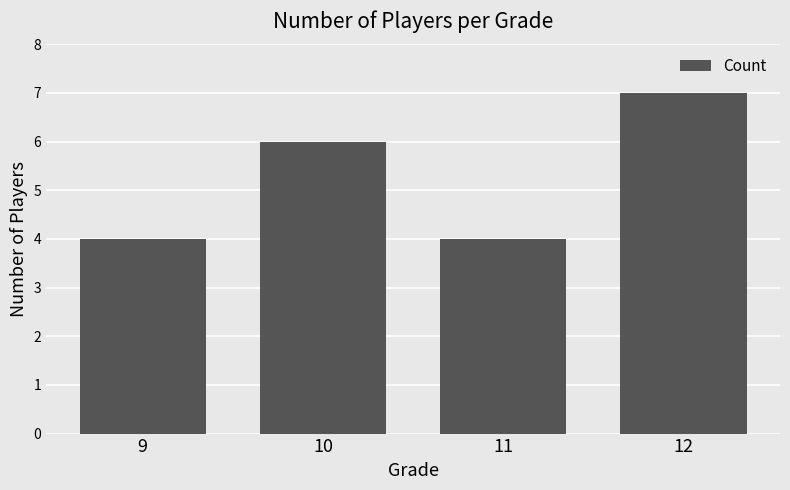

Between 12 and 10, which is larger?

12